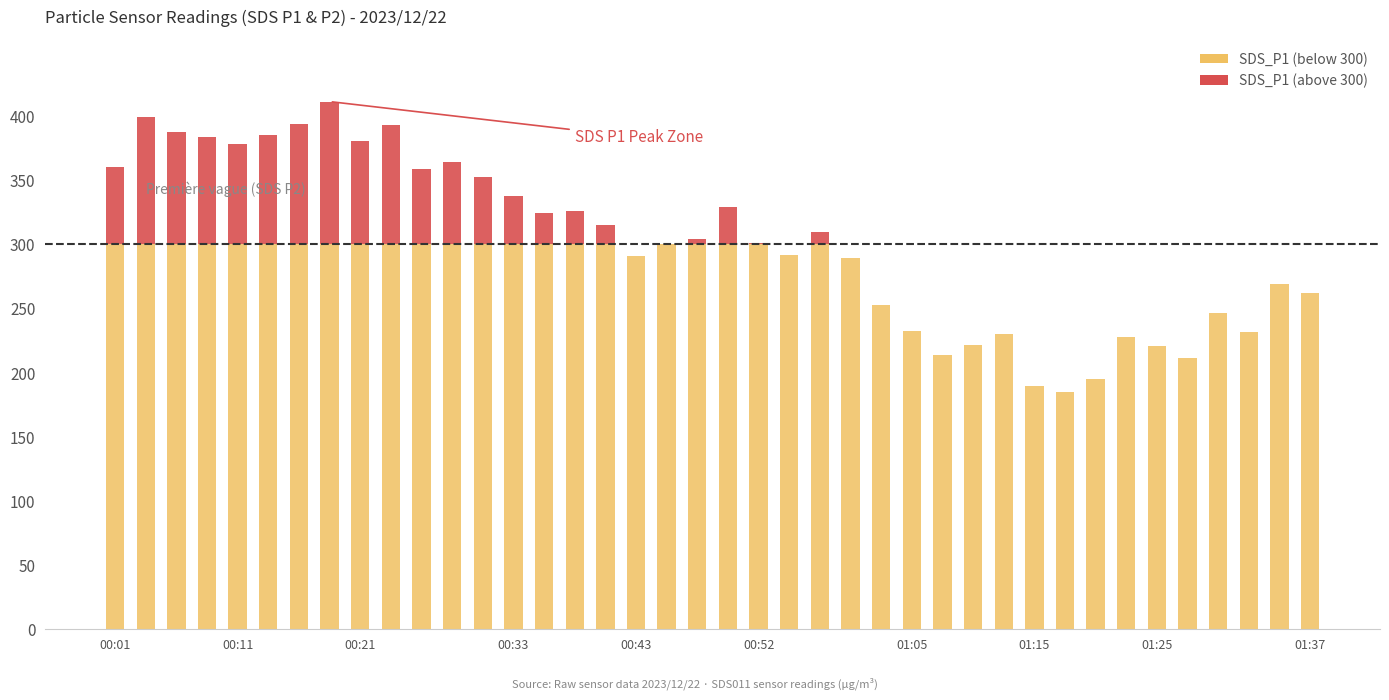

Does the chart contain any negative values?

No